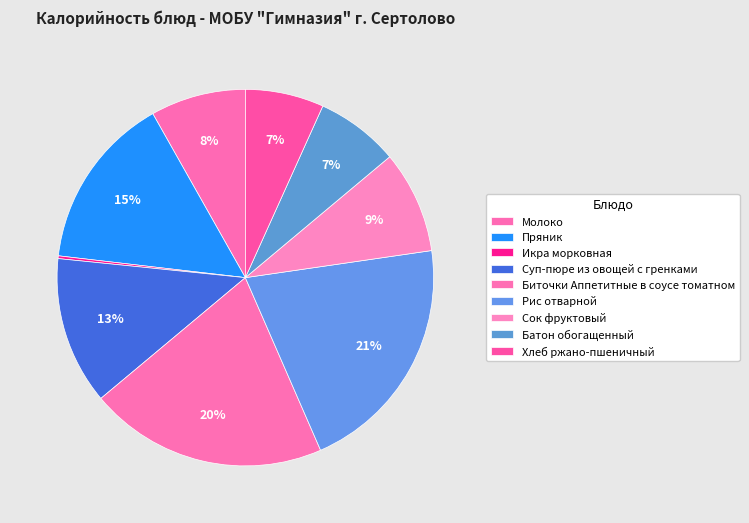

To the nearest percent, what is the difference between the Хлеб ржано-пшеничный and Биточки Аппетитные в соусе томатном slice percentages?

14%